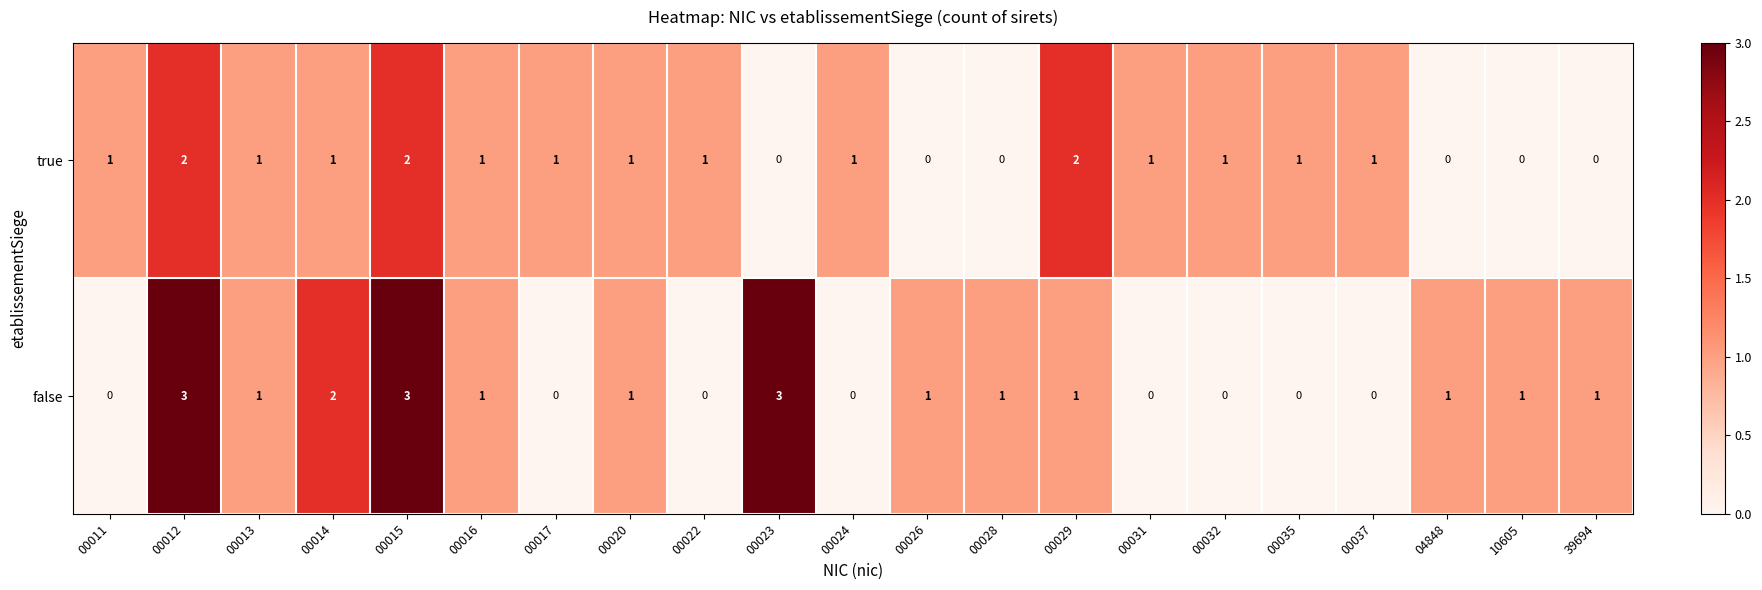

List the series in order of their overall mean, highest first.

false, true